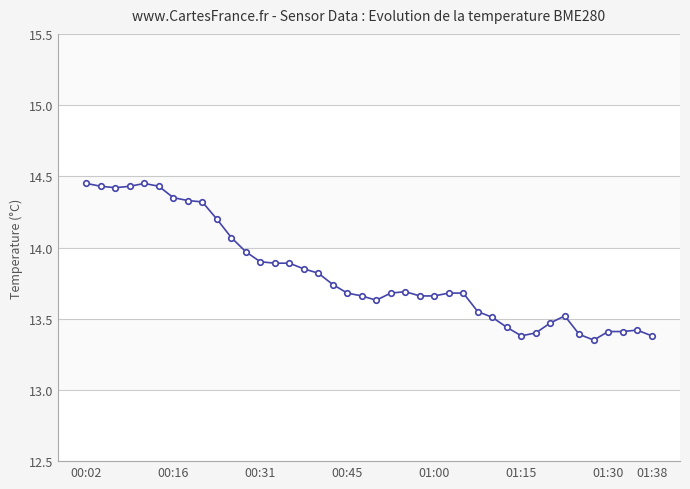

What is the difference between the second highest and minimum values?

1.1